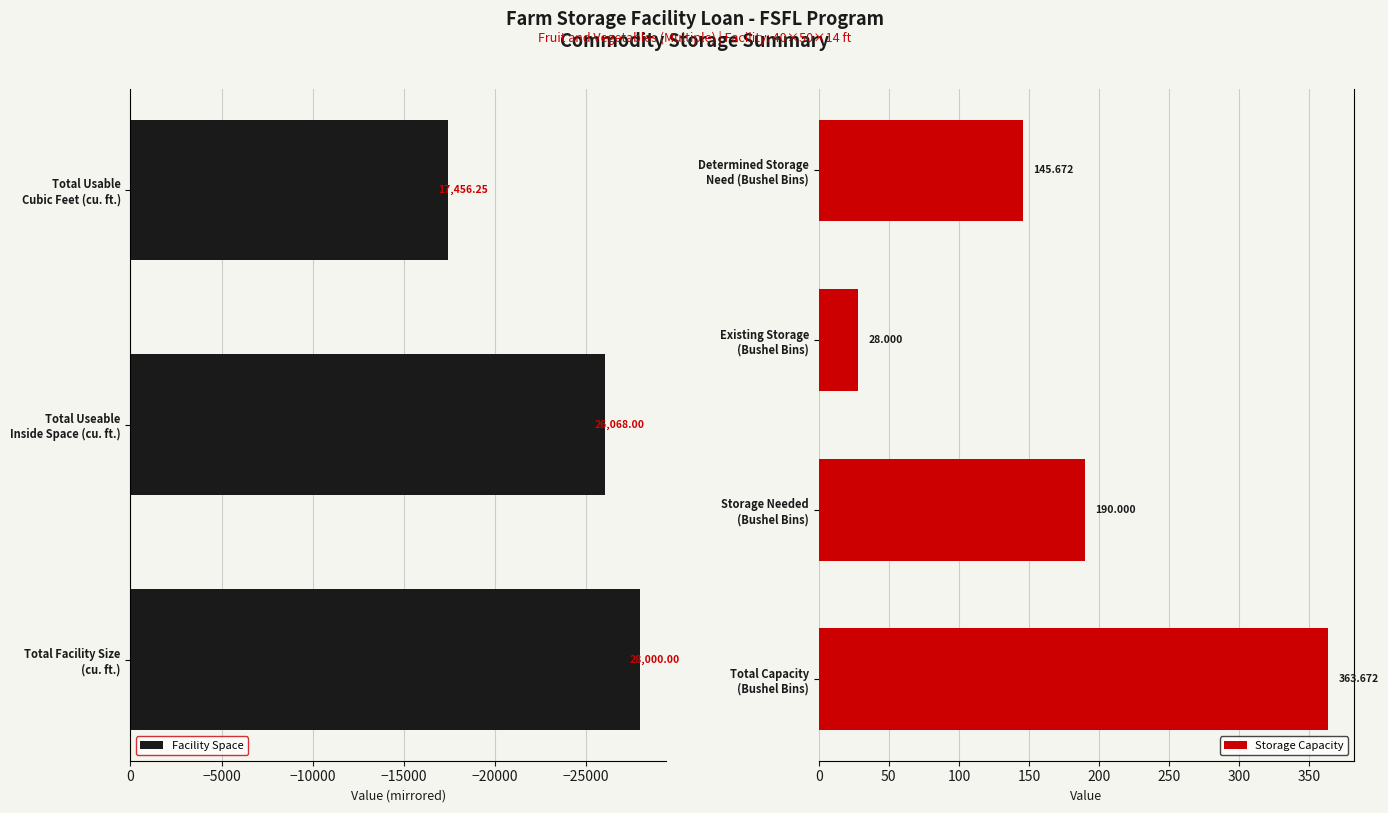

Which label corresponds to the largest value in the chart?

Total Facility Size
(cu. ft.)